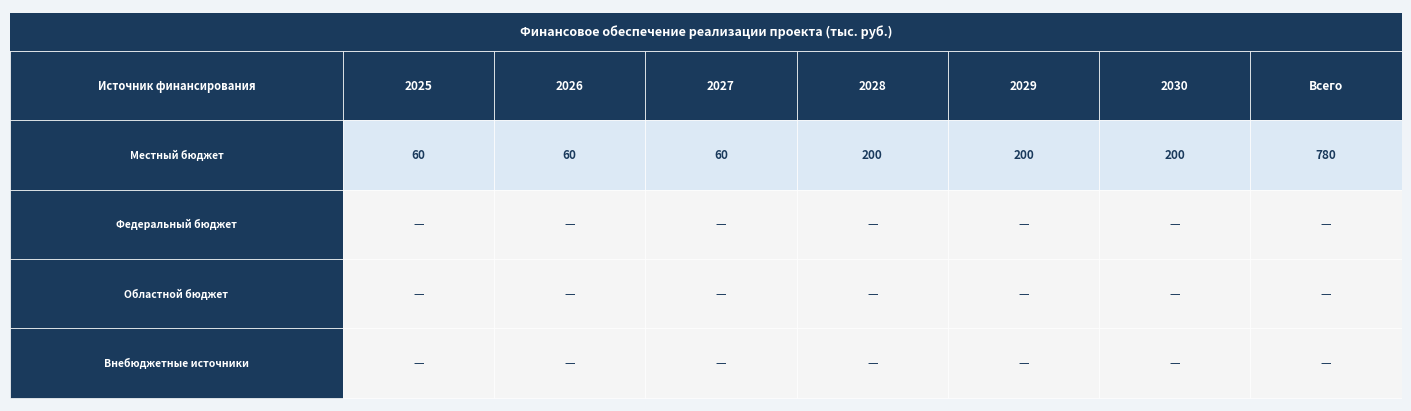

How many data points does each series have?

7